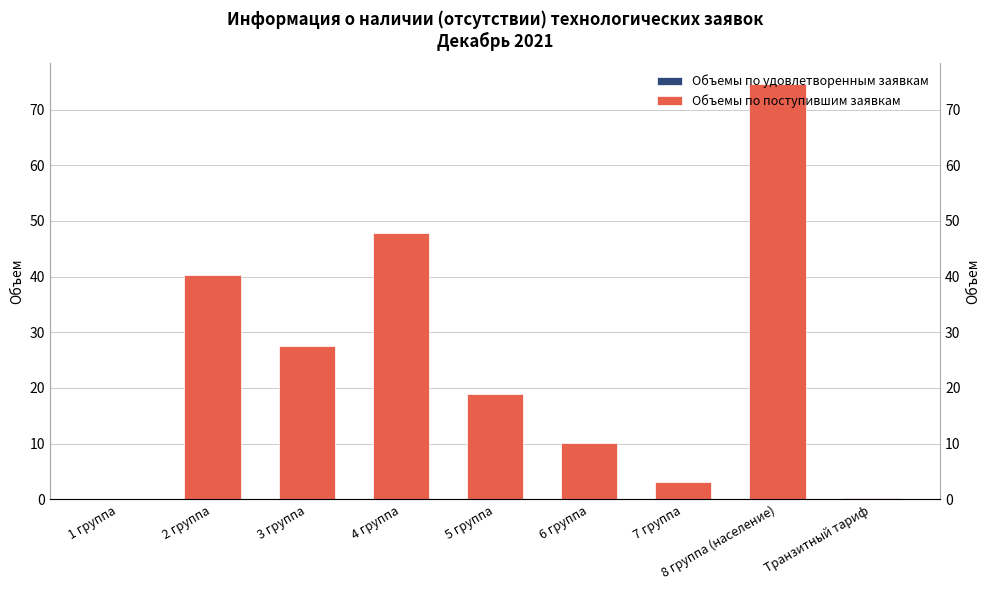

At how many categories does at least one series exceed 30?

3